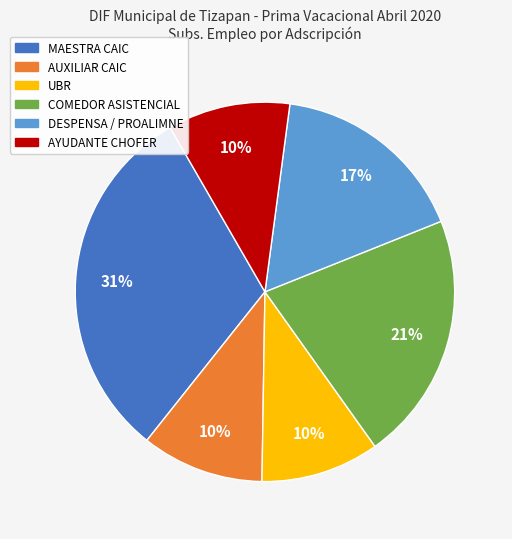

To the nearest percent, what is the difference between the largest and smallest slice percentages?

21%